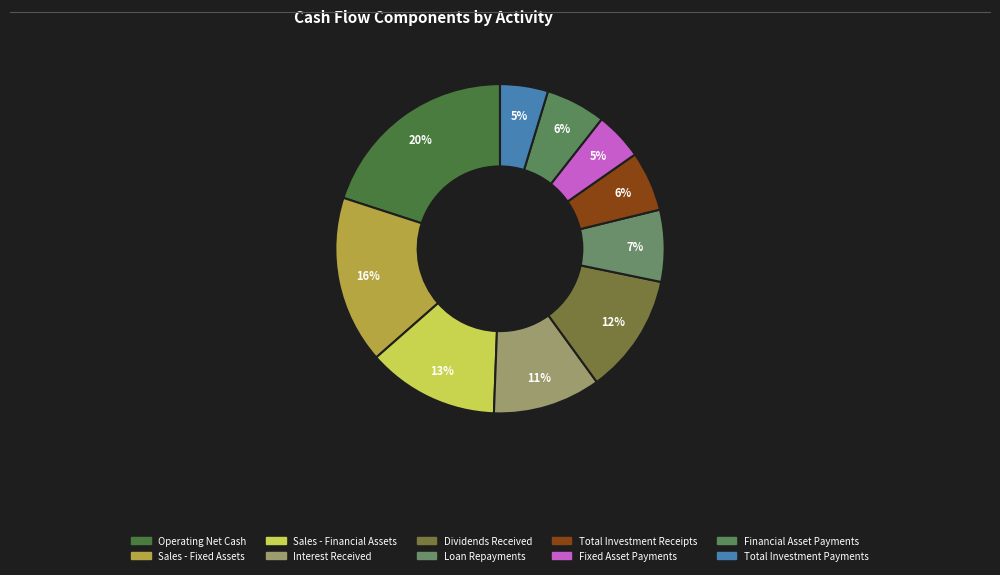

How many slices are in this pie chart?

10